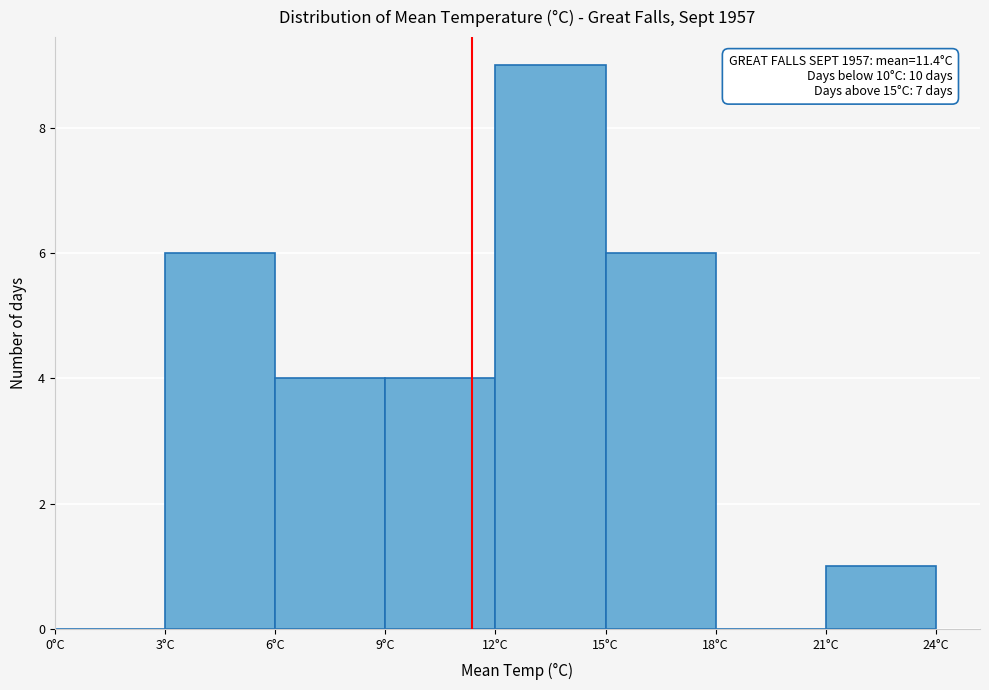

Which range on the x-axis has the tallest bar?

12 to 15